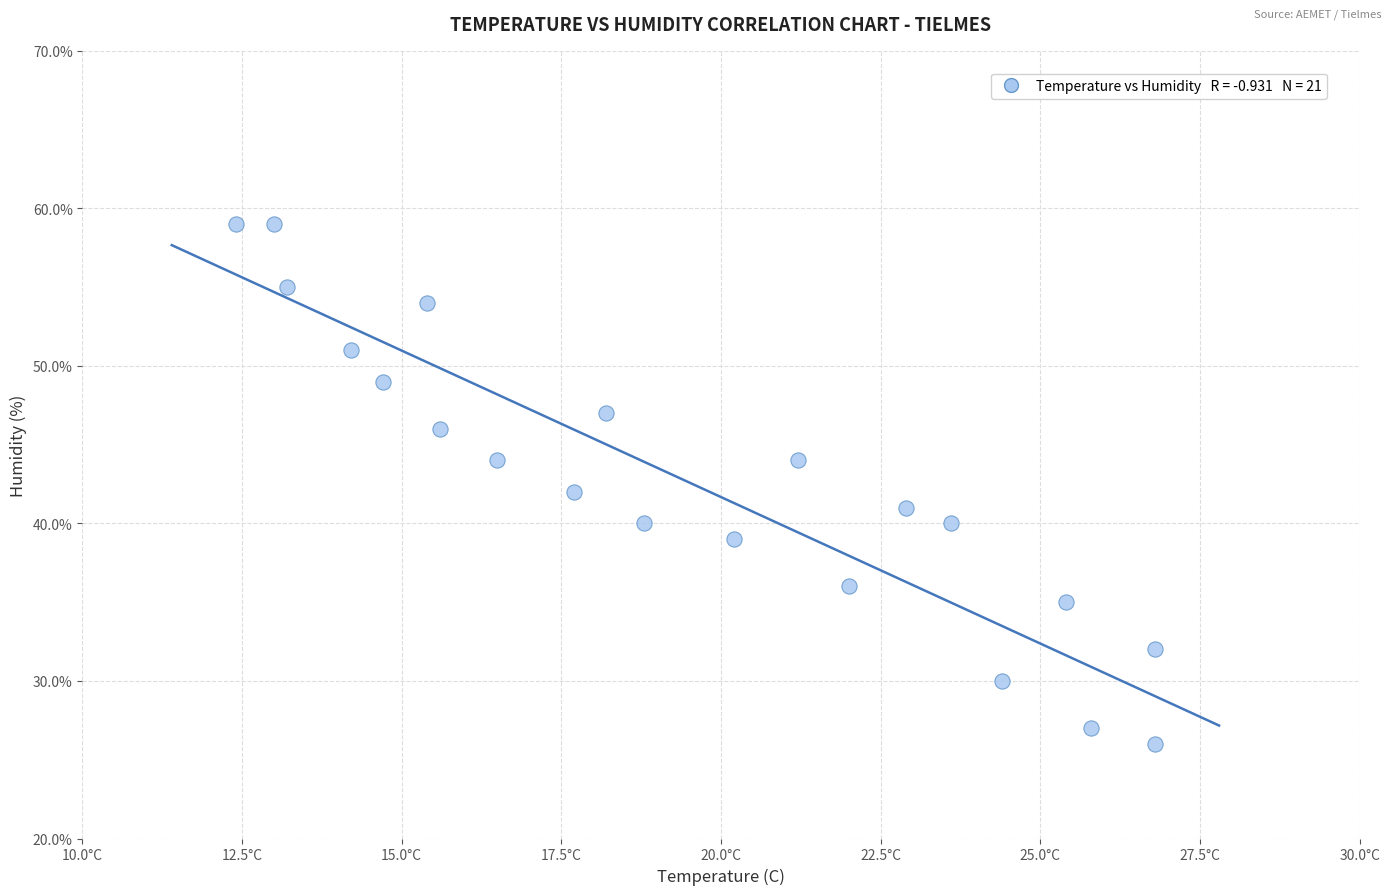

What is the range of Y values (max minus min)?

33